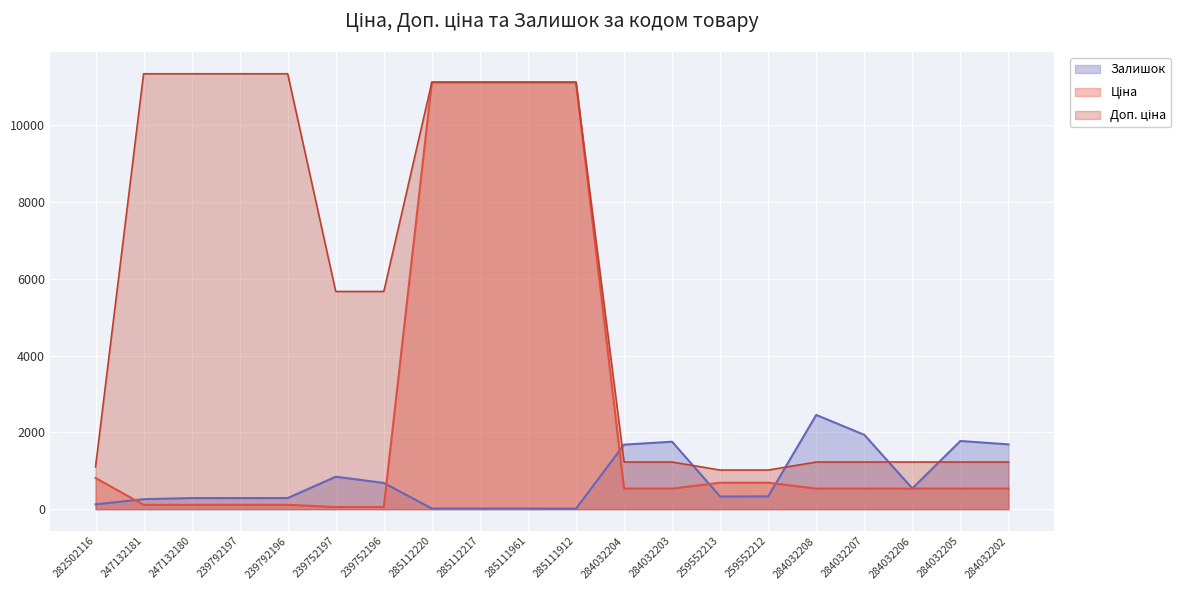

Where is Залишок nearest to the value 1233?

239752197